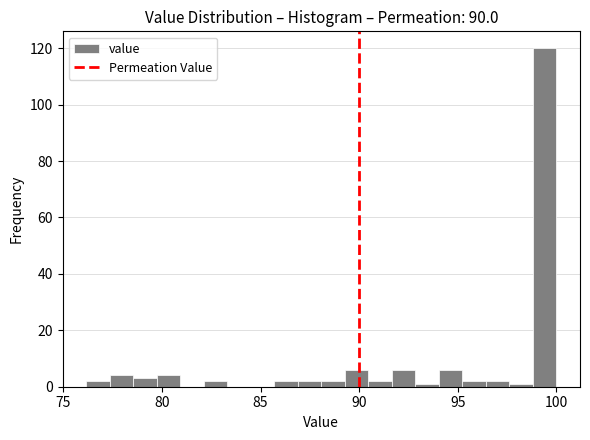

Read against the x-axis, roughly where is the centre of the tallest bar?

99.5